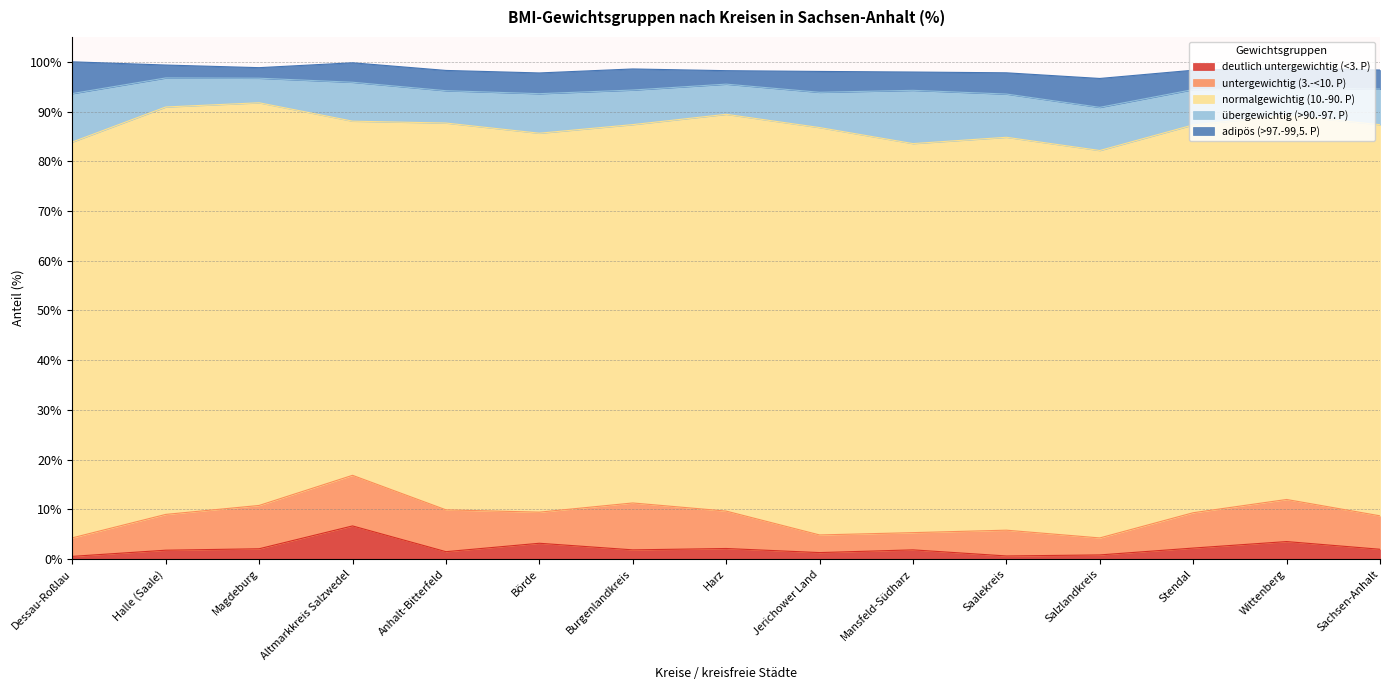

List the labels in order of normalgewichtig (10.-90. P) value, largest first.

Halle (Saale), Jerichower Land, Magdeburg, Harz, Dessau-Roßlau, Saalekreis, Sachsen-Anhalt, Mansfeld-Südharz, Stendal, Salzlandkreis, Anhalt-Bitterfeld, Wittenberg, Börde, Burgenlandkreis, Altmarkkreis Salzwedel